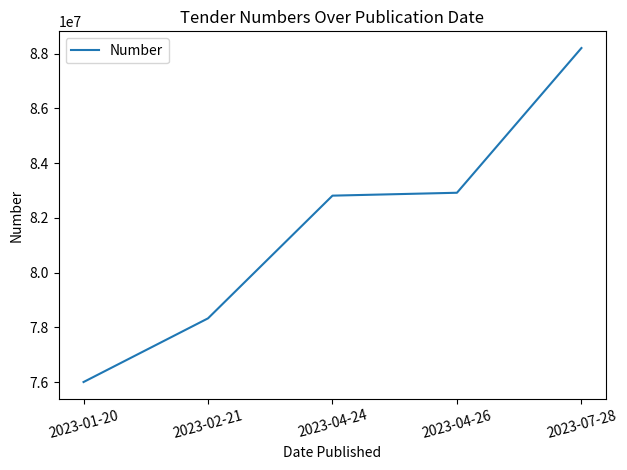

What is the smallest value displayed?

76001733